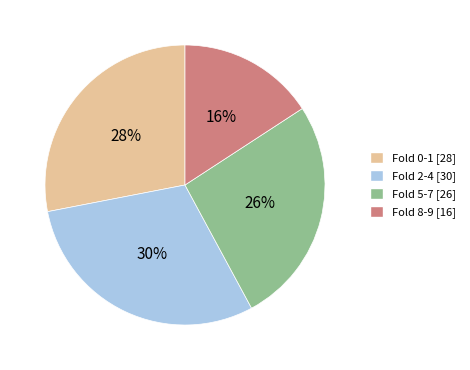

Count the number of slices in the pie.

4